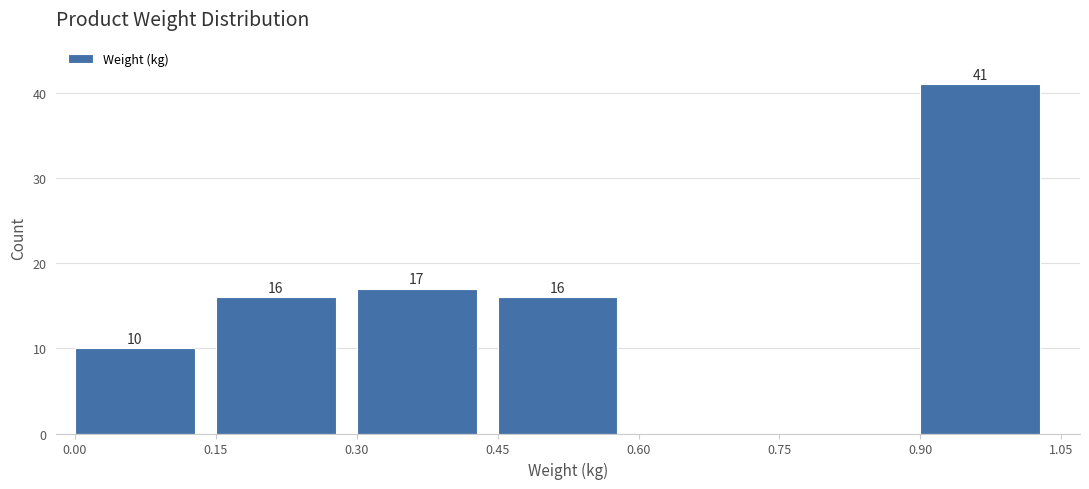

Over which range of the x-axis is the bar tallest?

0.90 to 1.05